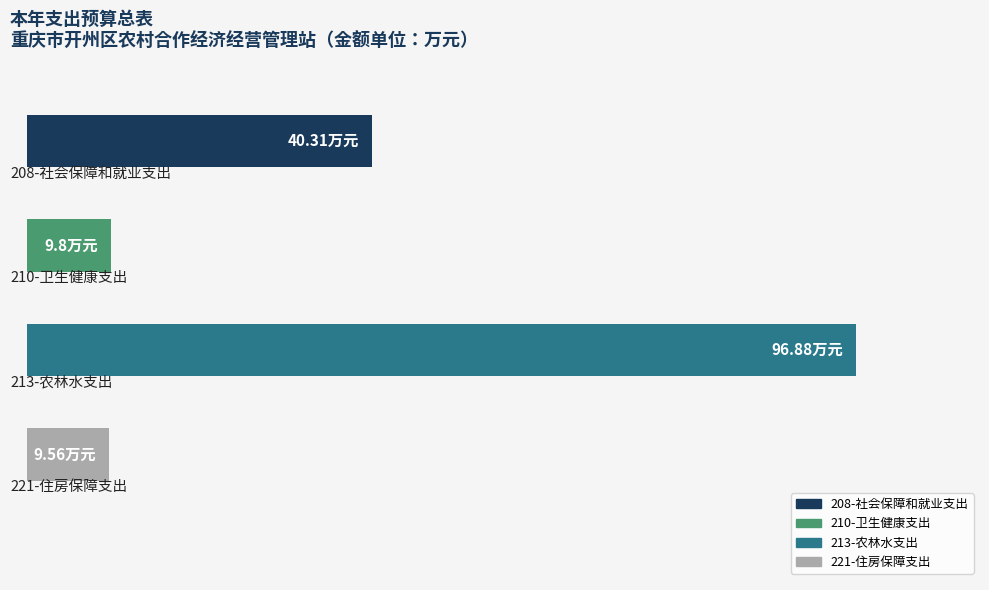

What is the approximate value of 基本支出 at 210-卫生健康支出?

9.8